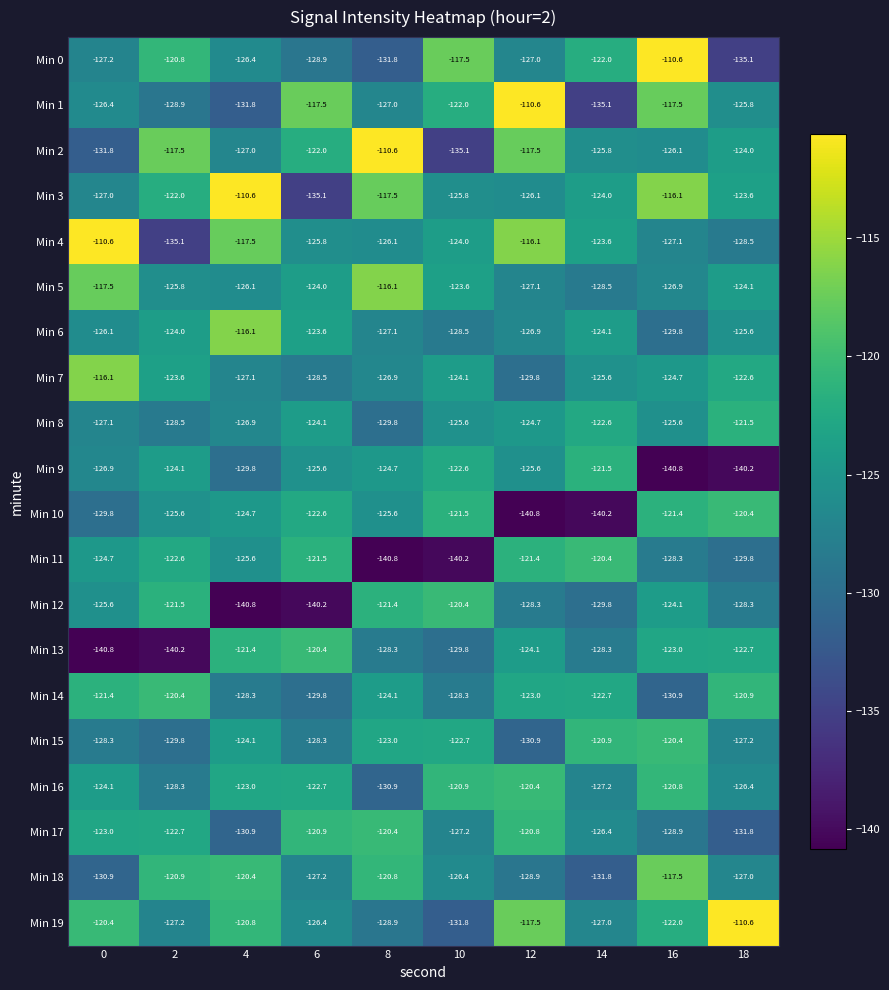

At 4, list the series in order from largest to smallest.

Min 3, Min 6, Min 4, Min 18, Min 19, Min 13, Min 16, Min 15, Min 10, Min 11, Min 5, Min 0, Min 8, Min 2, Min 7, Min 14, Min 9, Min 17, Min 1, Min 12